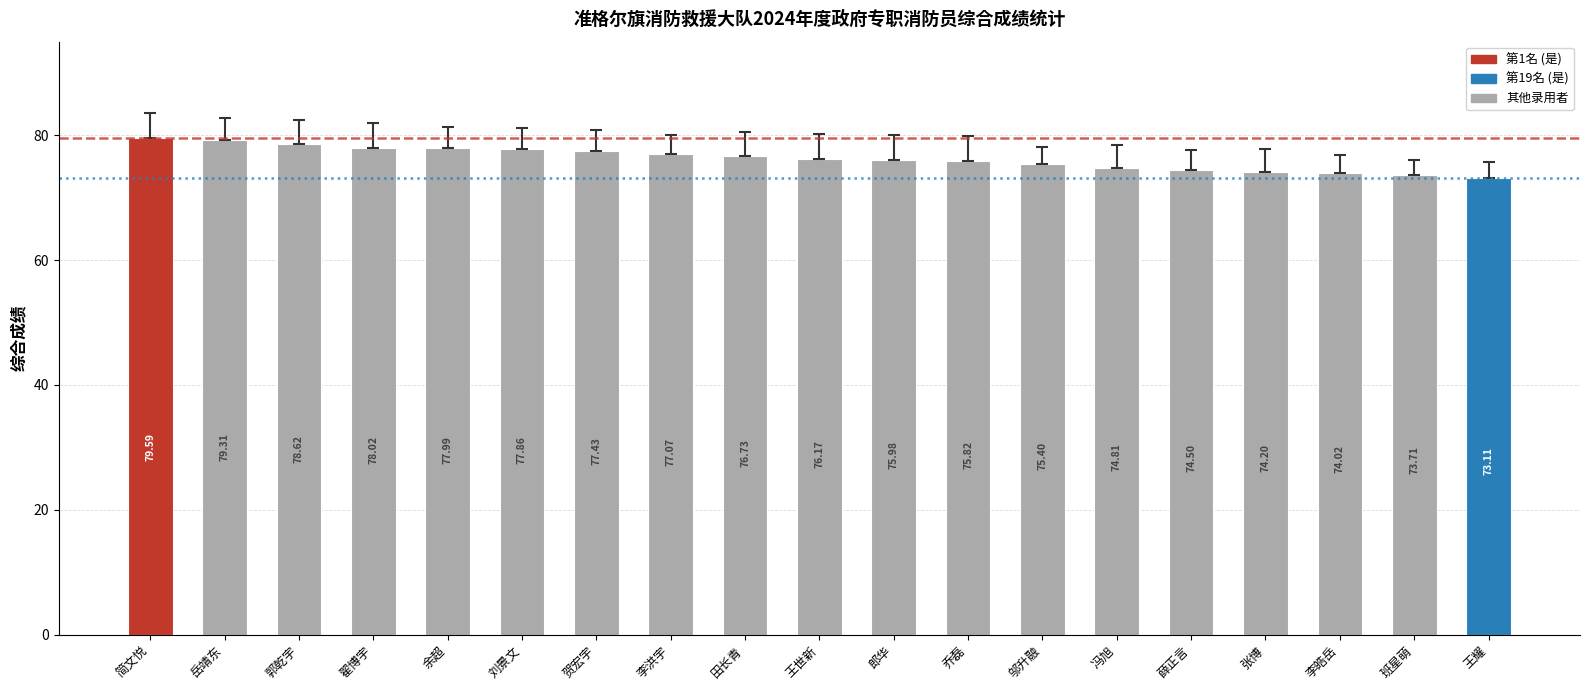

Is it true that the value at 班星萌 is 73.7?

True